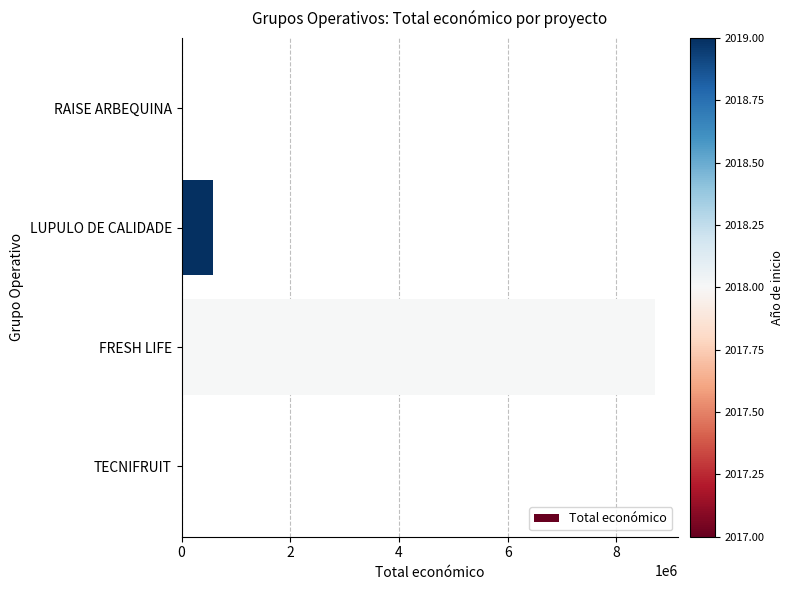

At which label is the value closest to 4353163?

LUPULO DE CALIDADE